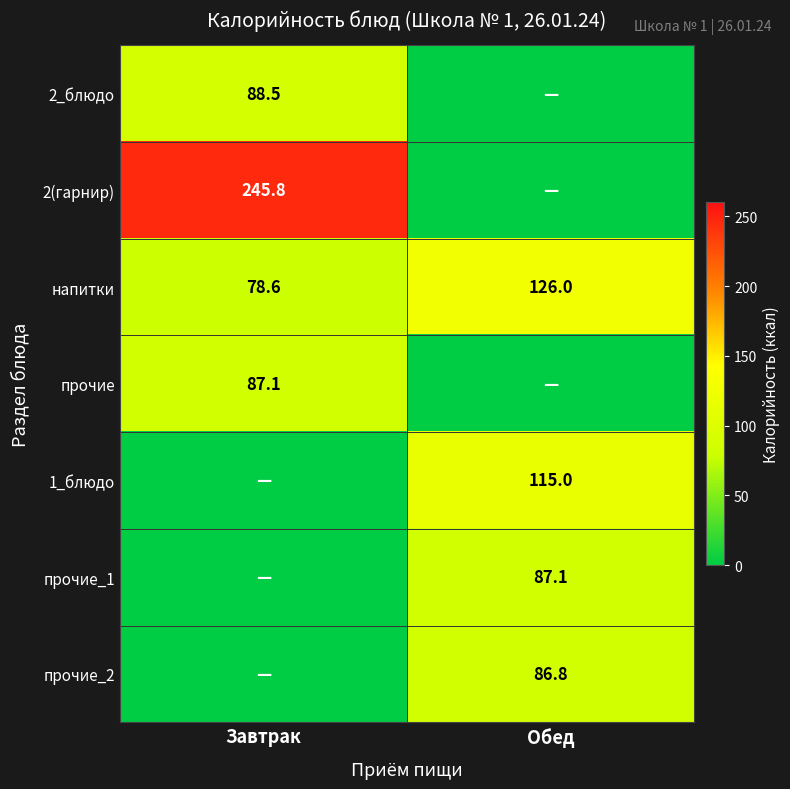

At how many categories does at least one series exceed 206?

1